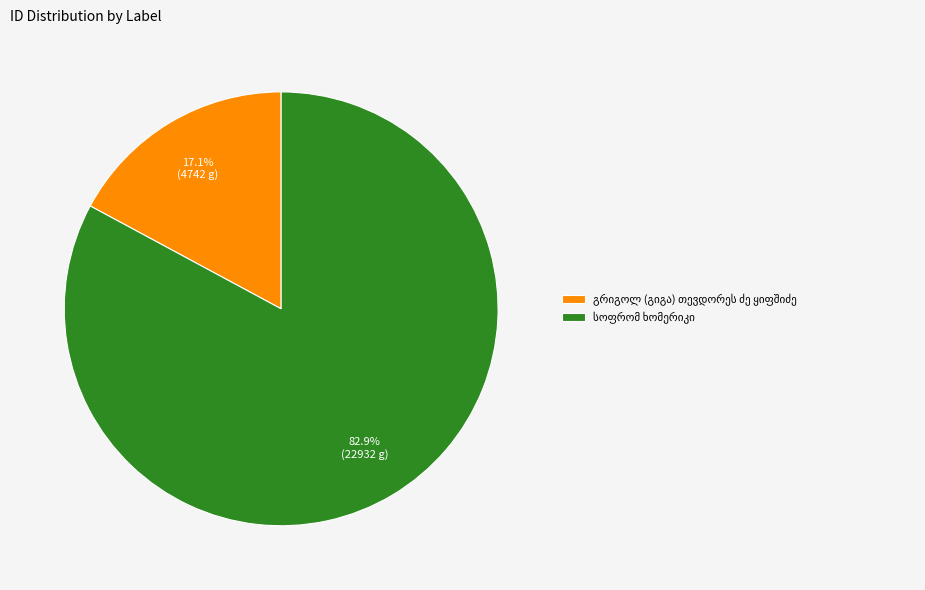

Is there a majority slice in this chart?

Yes